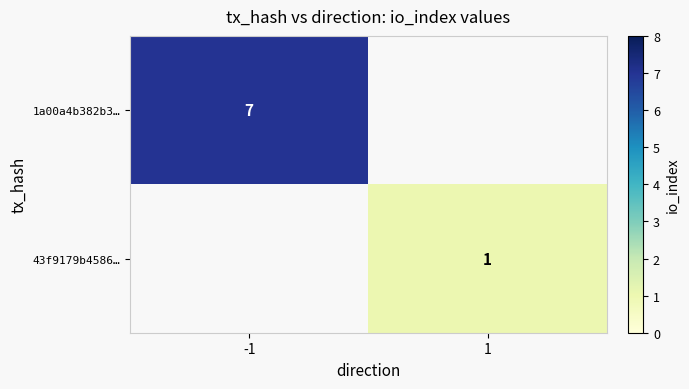

Is it true that 1a00a4b382b3… equals 7 at -1?

True